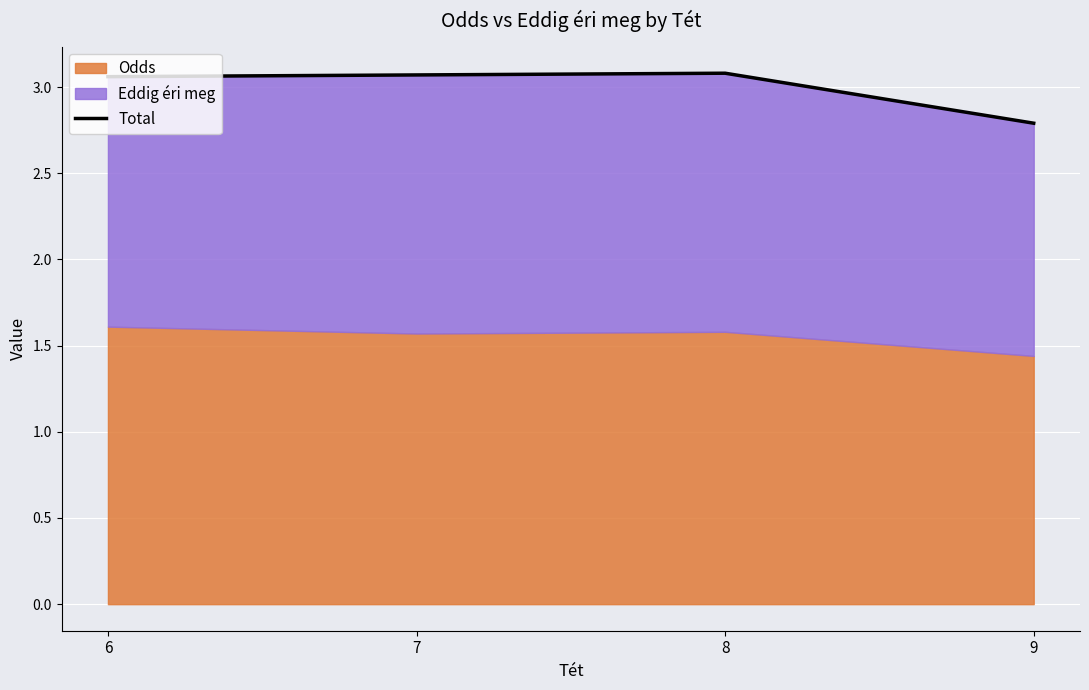

Reading right to left, transcribe all the data shown in this chart.

9=2.8	8=3.1	7=3.1	6=3.1